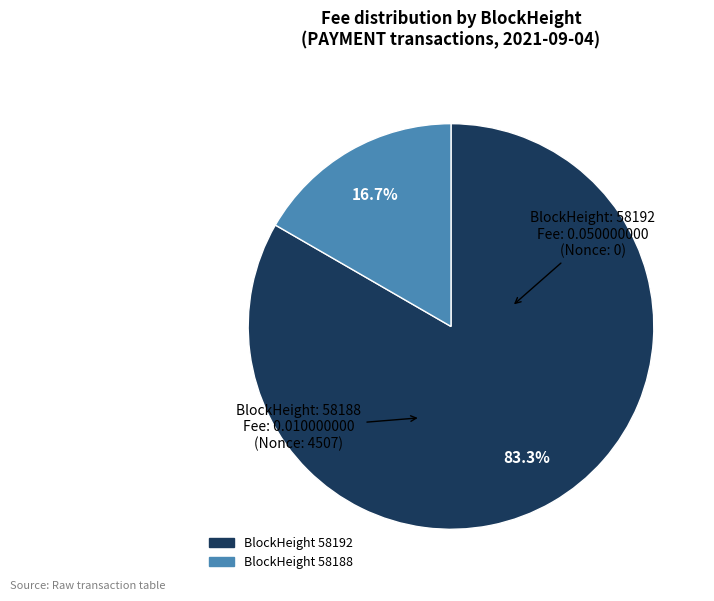

Does any single category account for the majority?

Yes